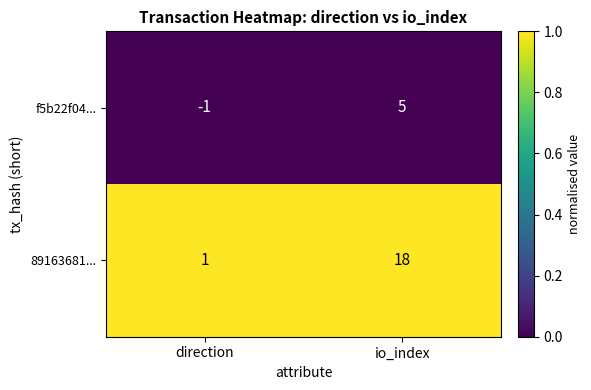

Rank the series by their maximum value, from lowest to highest.

f5b22f04..., 89163681...